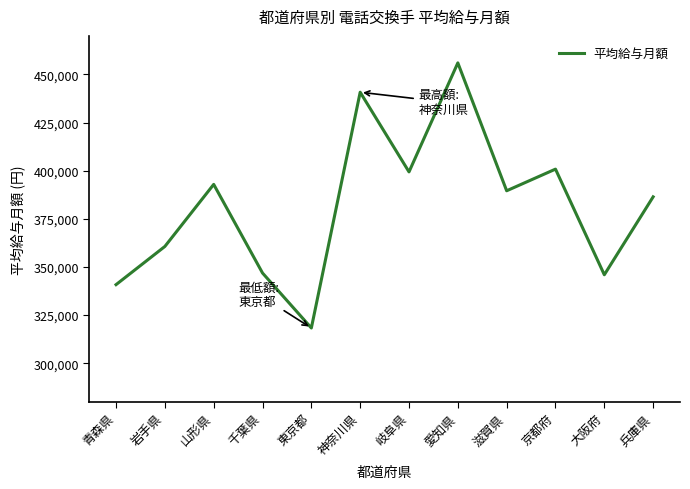

At which category does the chart reach its peak across all series?

愛知県